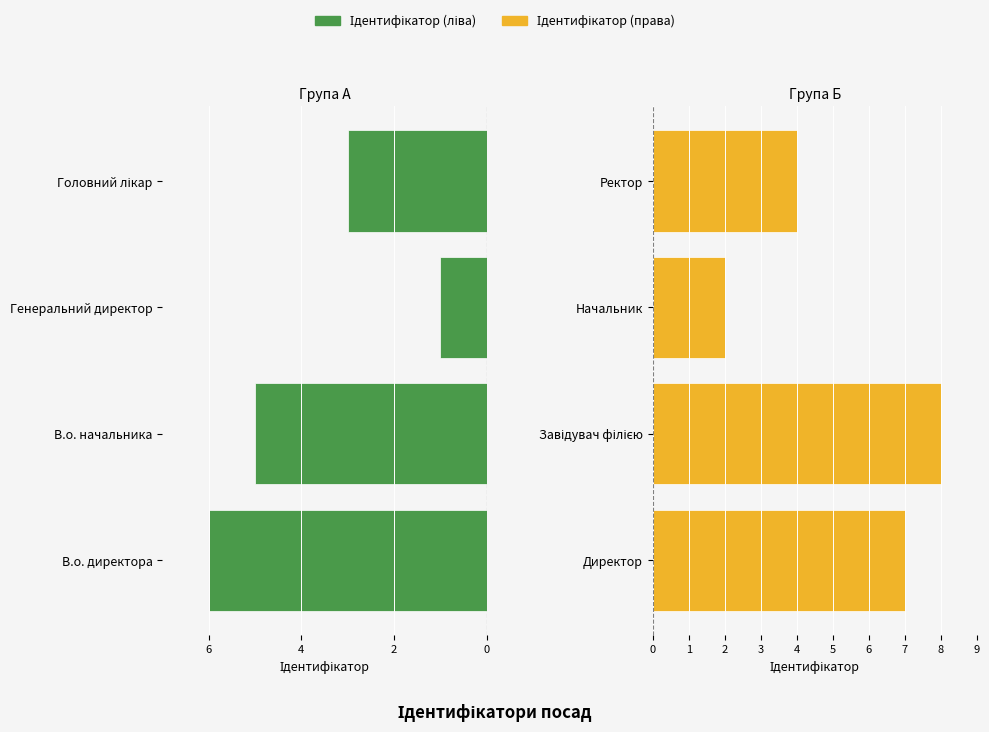

Rank the series by their maximum value, from lowest to highest.

Ідентифікатор (ліва), Ідентифікатор (права)